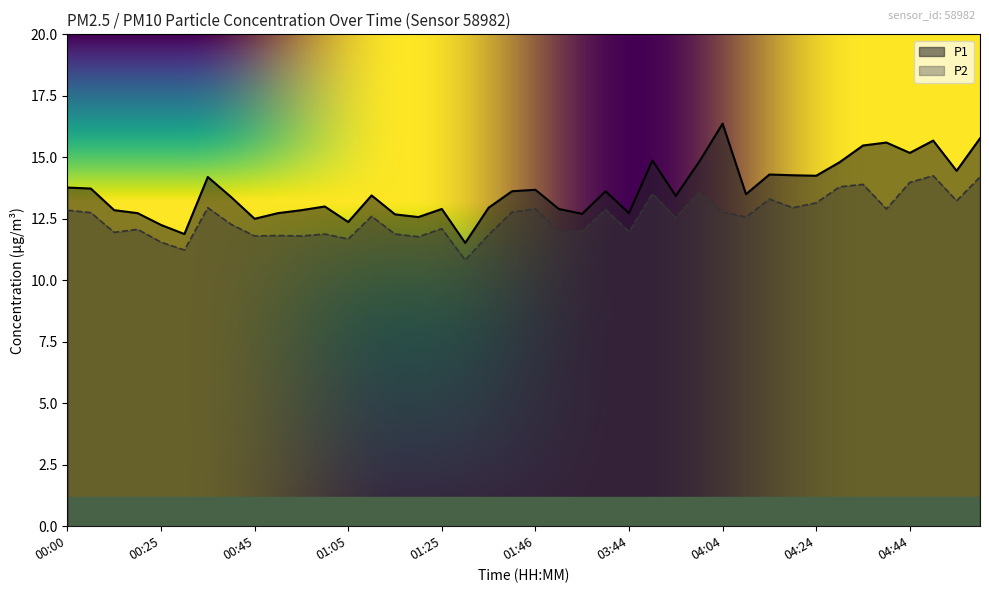

How many interior local valleys does the P1 series have?

12